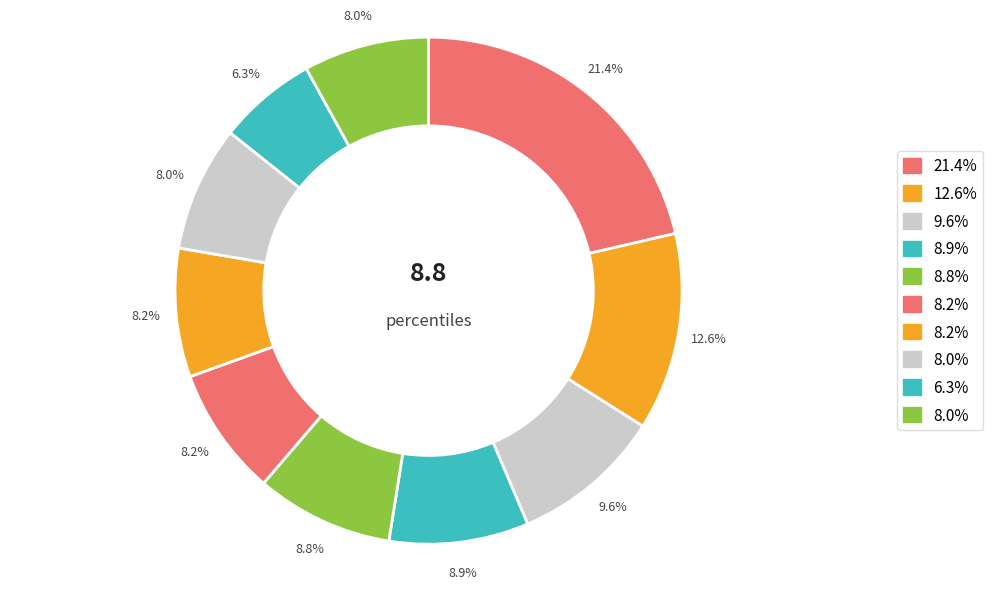

How many segments does this pie chart have?

10